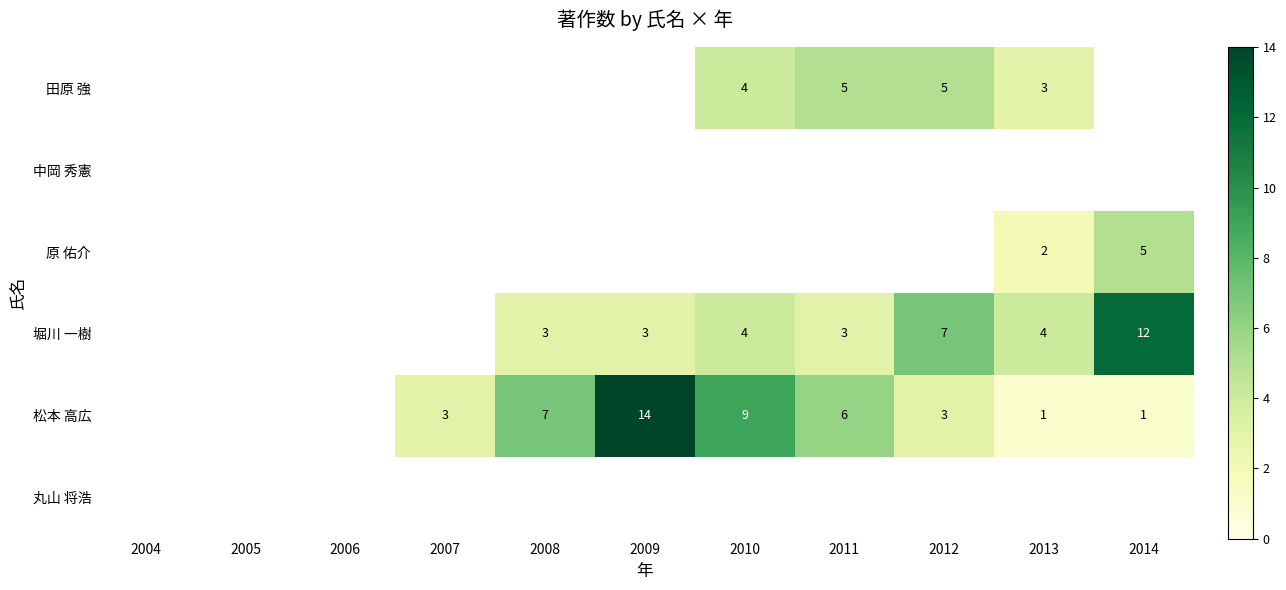

What is the smallest value displayed?

1.0